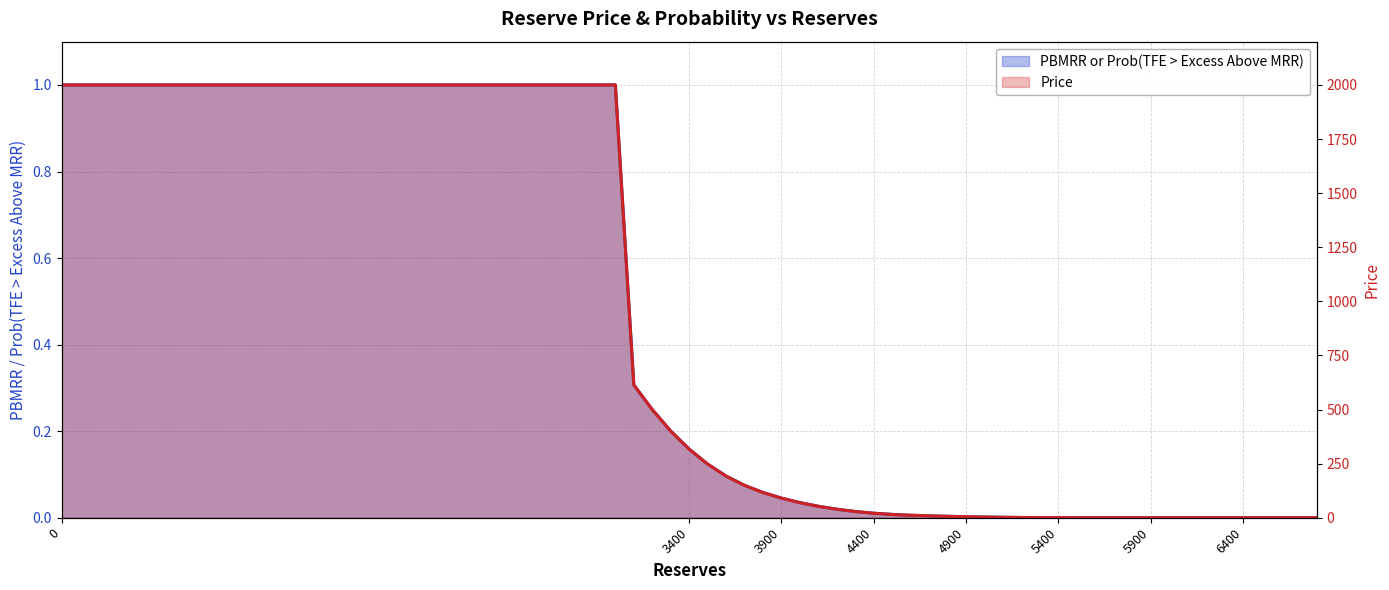

The Price series shows 0.0 at 4500. True or false?

True